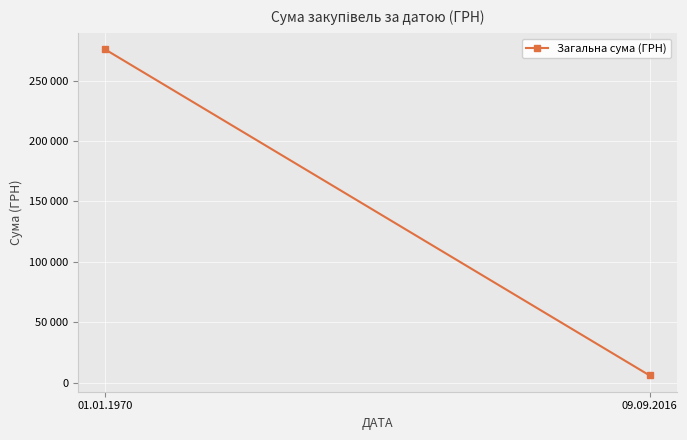

At which label is the value closest to 140926?

09.09.2016